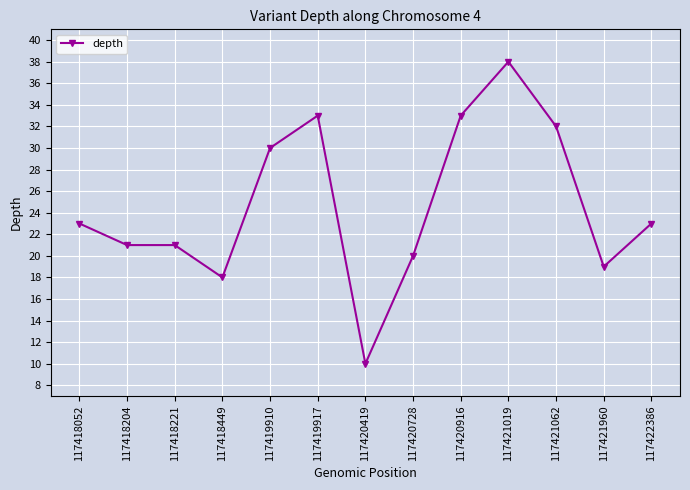

True or false: there are more than 1 points higher than both neighbors.

True